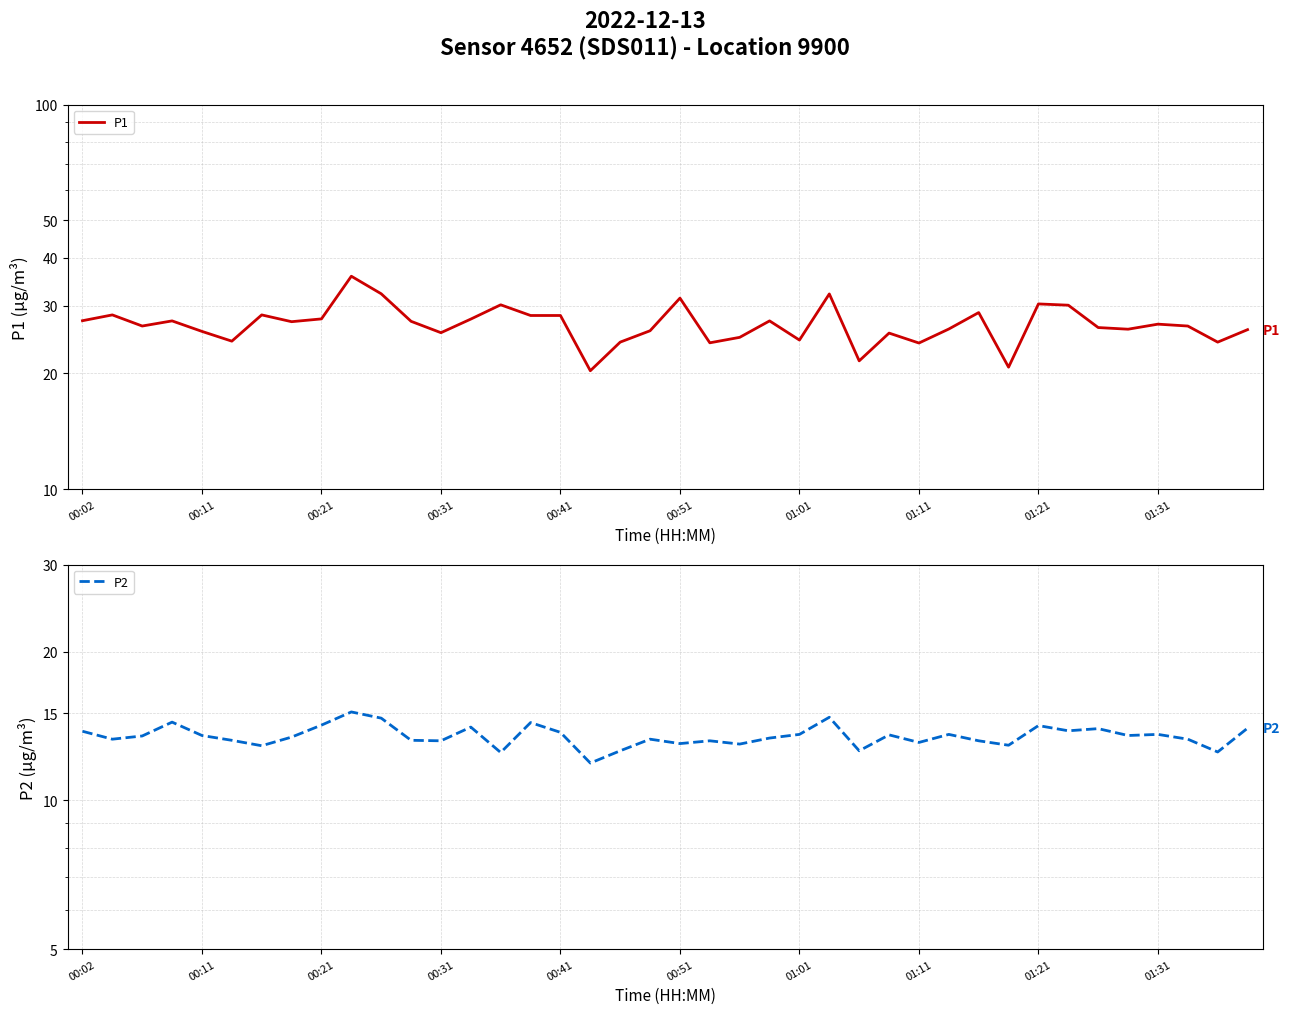

How many data points does each series have?

40